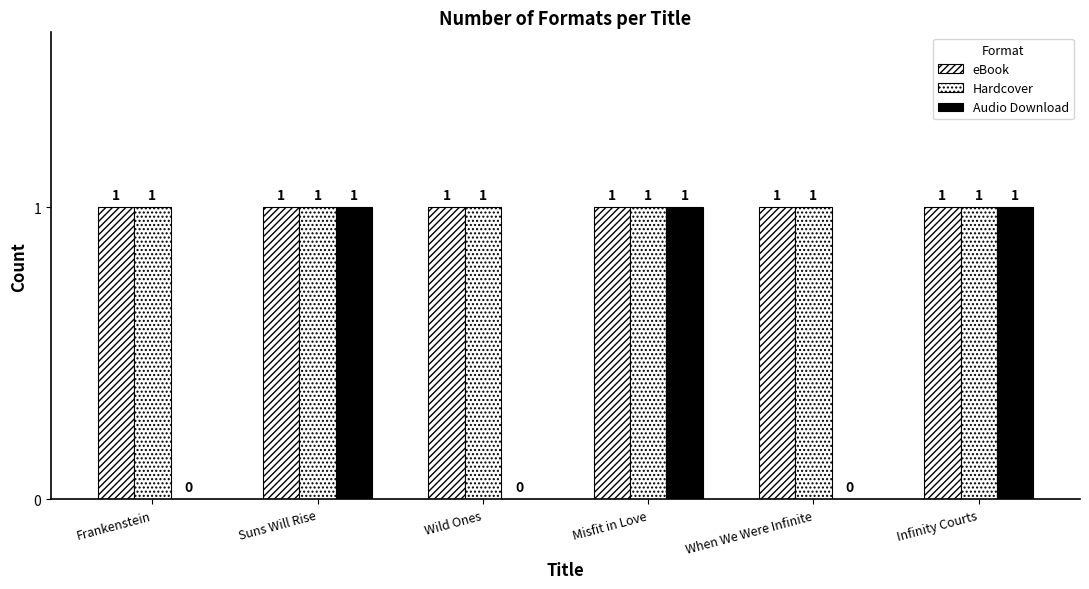

How many series are shown in this chart?

3